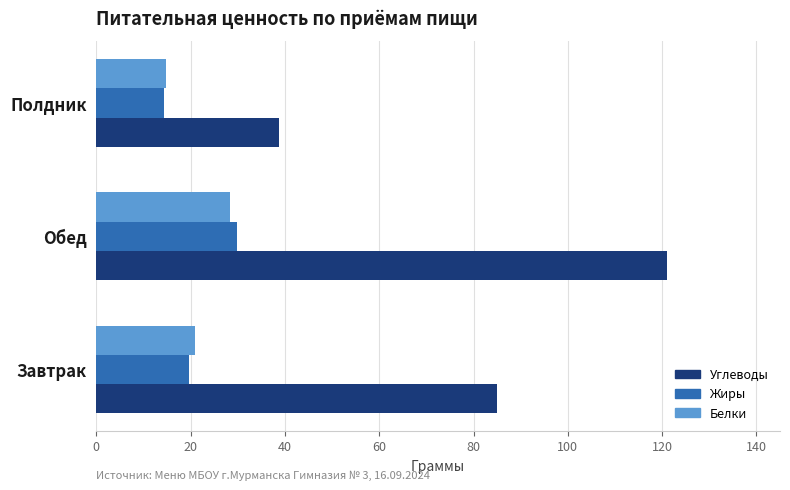

What is the lowest value of the Белки series?

14.7